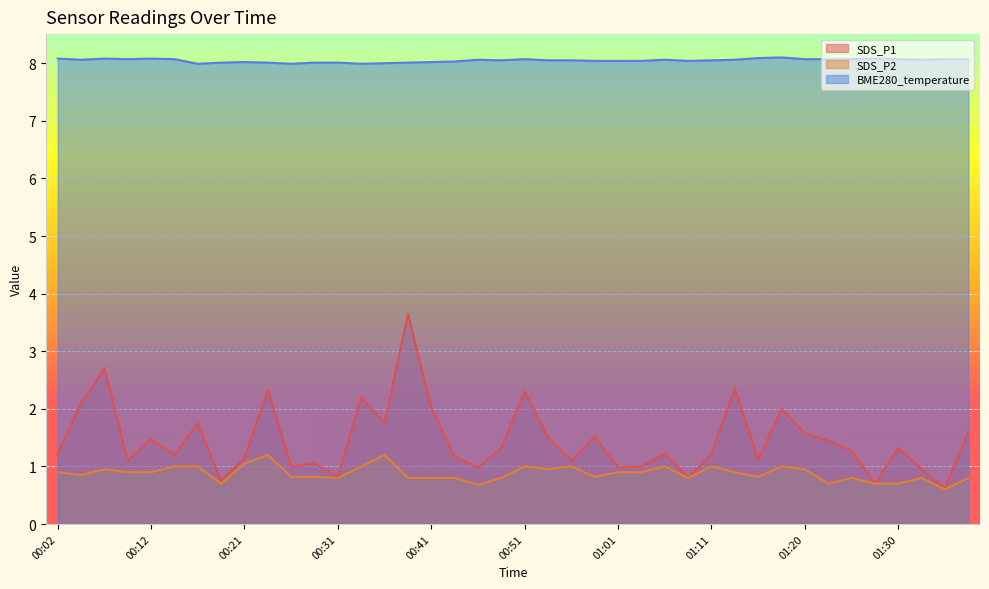

What is the average value of the SDS_P1 series?

1.5